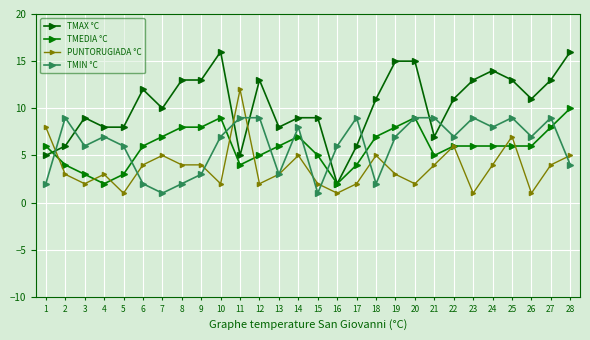

What is the sum of all PUNTORUGIADA °C values?

105